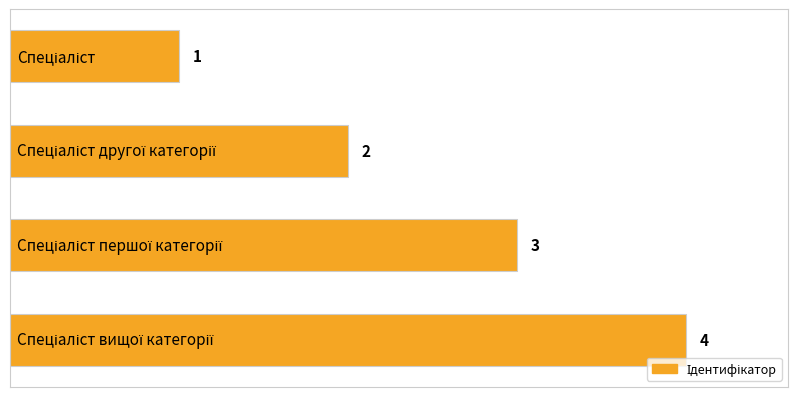

How many values are between 2 and 4?

3